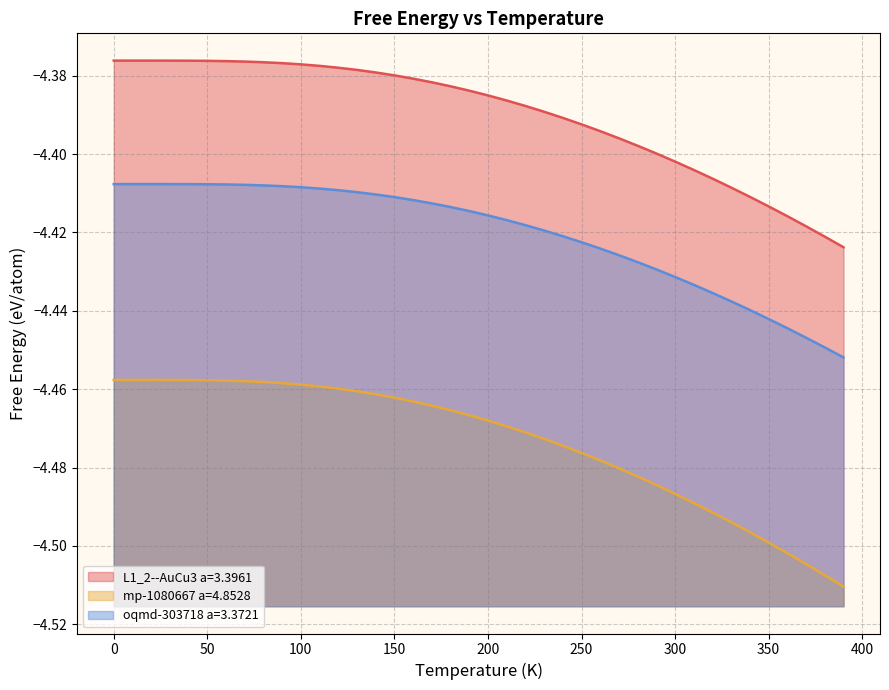

List the series in order of their peak value, lowest first.

mp-1080667 a=4.8528, oqmd-303718 a=3.3721, L1_2--AuCu3 a=3.3961